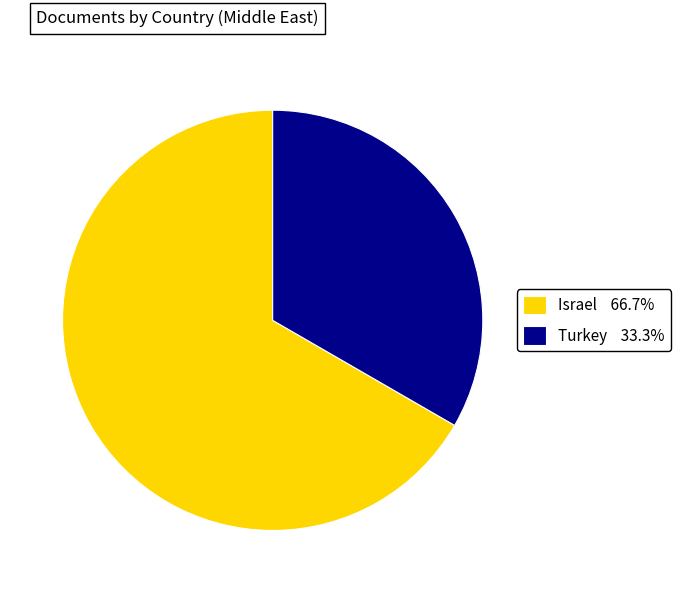

Does Turkey represent more than half of the total?

No